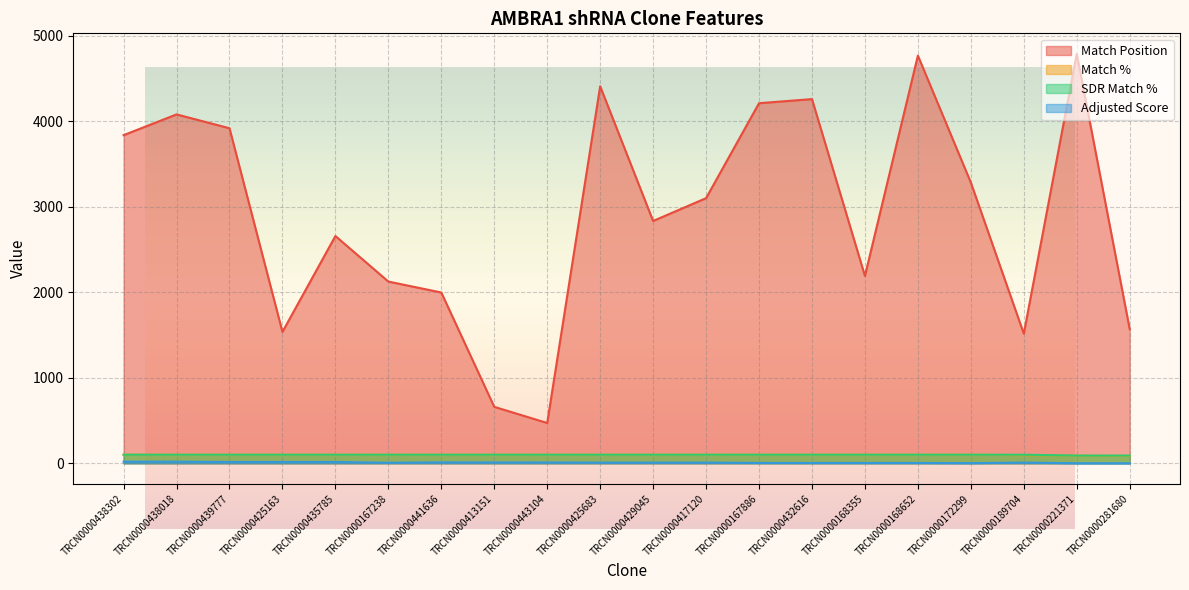

Which has a higher value, TRCN0000167886 or TRCN0000221371?

TRCN0000221371